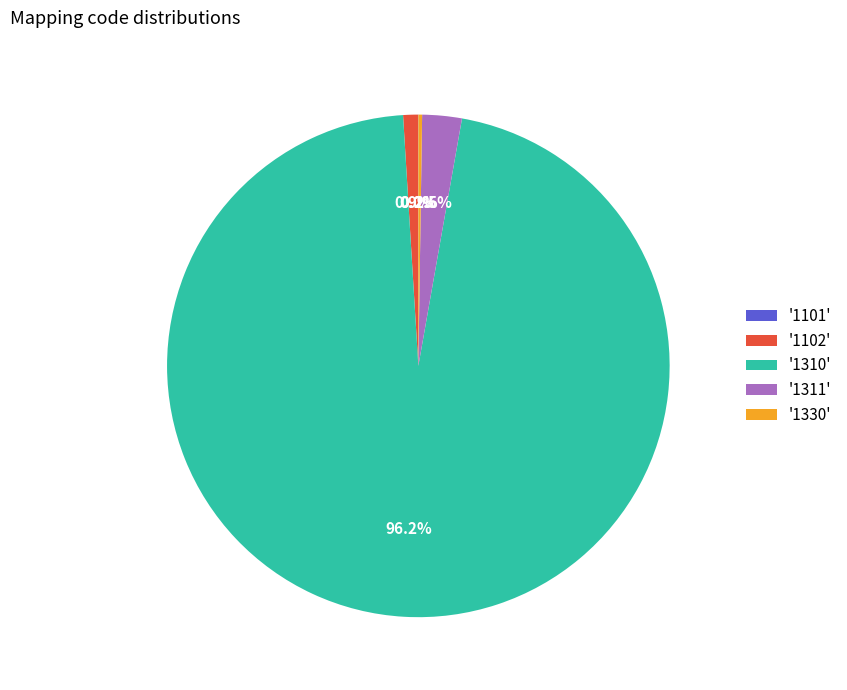

What is the largest slice in the pie chart?

'1310'